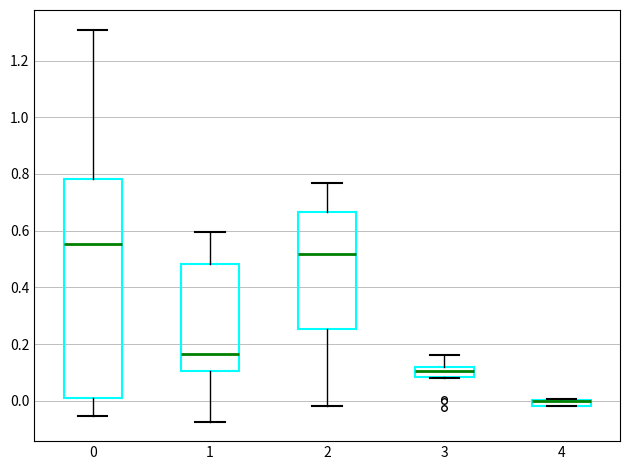

Which box is the tallest, from its lower edge to its upper edge?

0